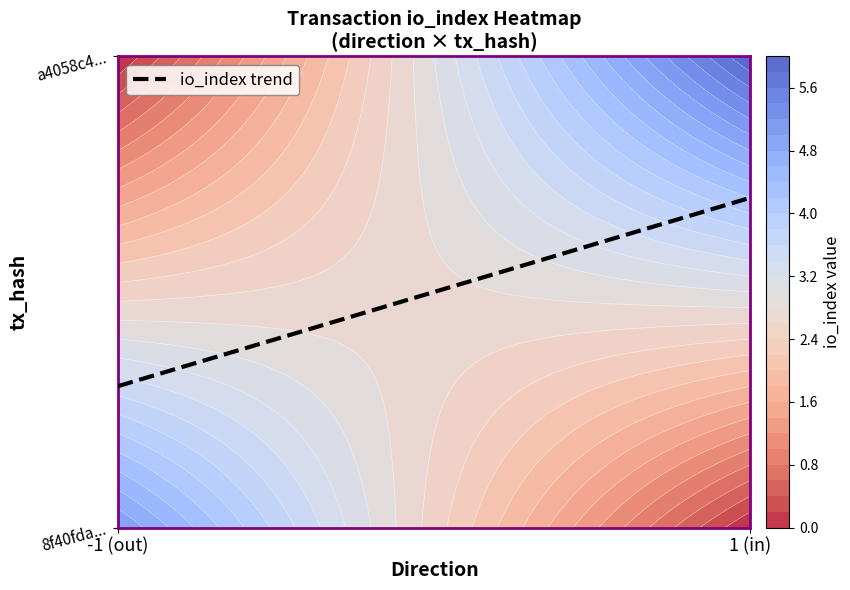

Which series has the largest range (max minus min)?

8f40fda856981b1c4caf16ca71c9318db3749e0